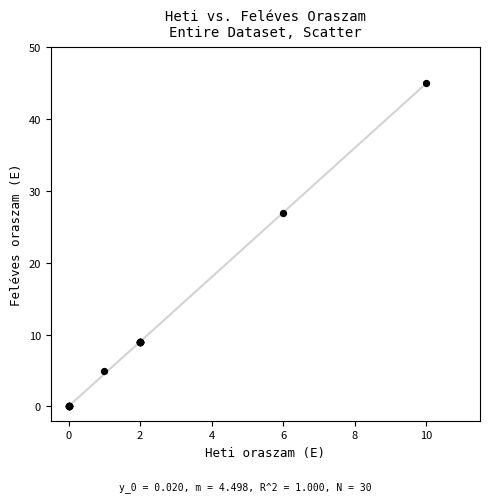

What Y value in the scatter plot is closest to 22?

27